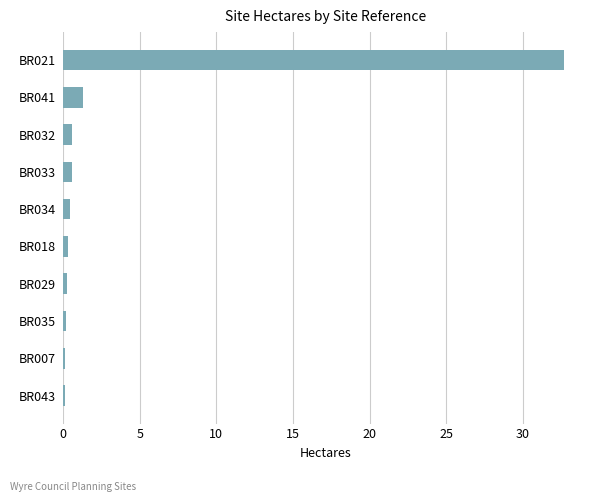

True or false: the data shows 0.6 at BR032.

True